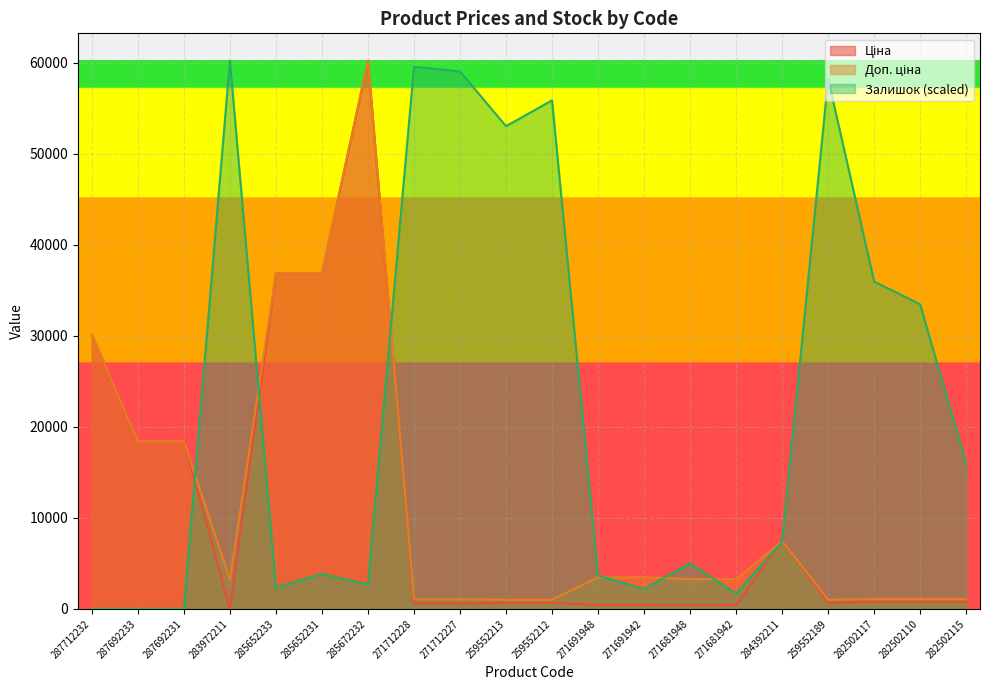

At how many categories does at least one series exceed 46967?

7